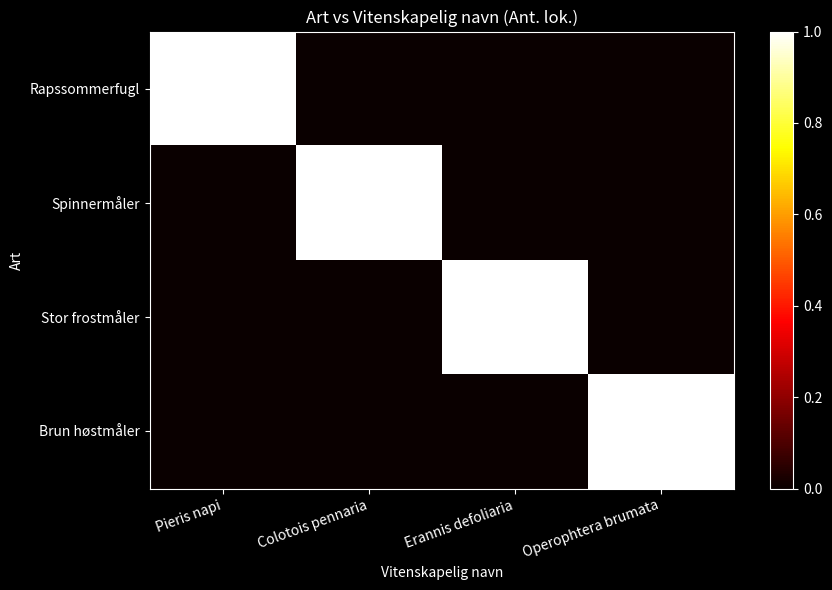

Reading left to right, transcribe all the data shown in this chart.

Rapssommerfugl: Pieris napi=1	Colotois pennaria=0	Erannis defoliaria=0	Operophtera brumata=0
Spinnermåler: Pieris napi=0	Colotois pennaria=1	Erannis defoliaria=0	Operophtera brumata=0
Stor frostmåler: Pieris napi=0	Colotois pennaria=0	Erannis defoliaria=1	Operophtera brumata=0
Brun høstmåler: Pieris napi=0	Colotois pennaria=0	Erannis defoliaria=0	Operophtera brumata=1